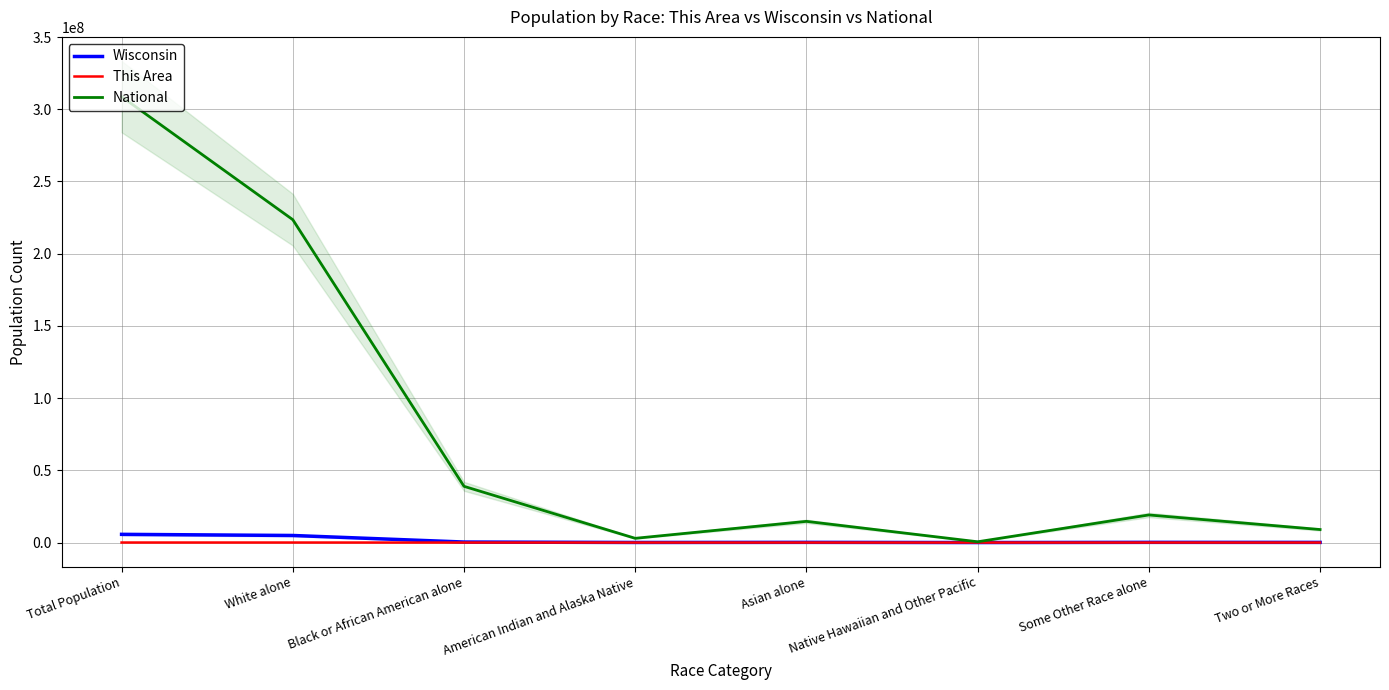

What is the sum of the Wisconsin values at Black or African American alone and Two or More Races?

463465